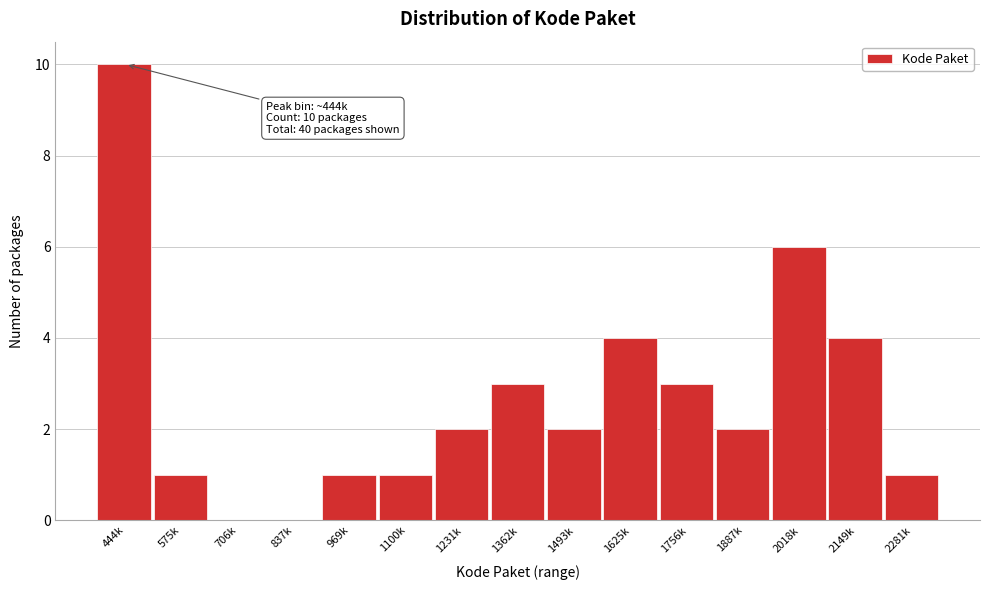

Reading left to right, what are all the values shown in this chart?

444k=10	575k=1	706k=0	837k=0	969k=1	1100k=1	1231k=2	1362k=3	1493k=2	1625k=4	1756k=3	1887k=2	2018k=6	2149k=4	2281k=1